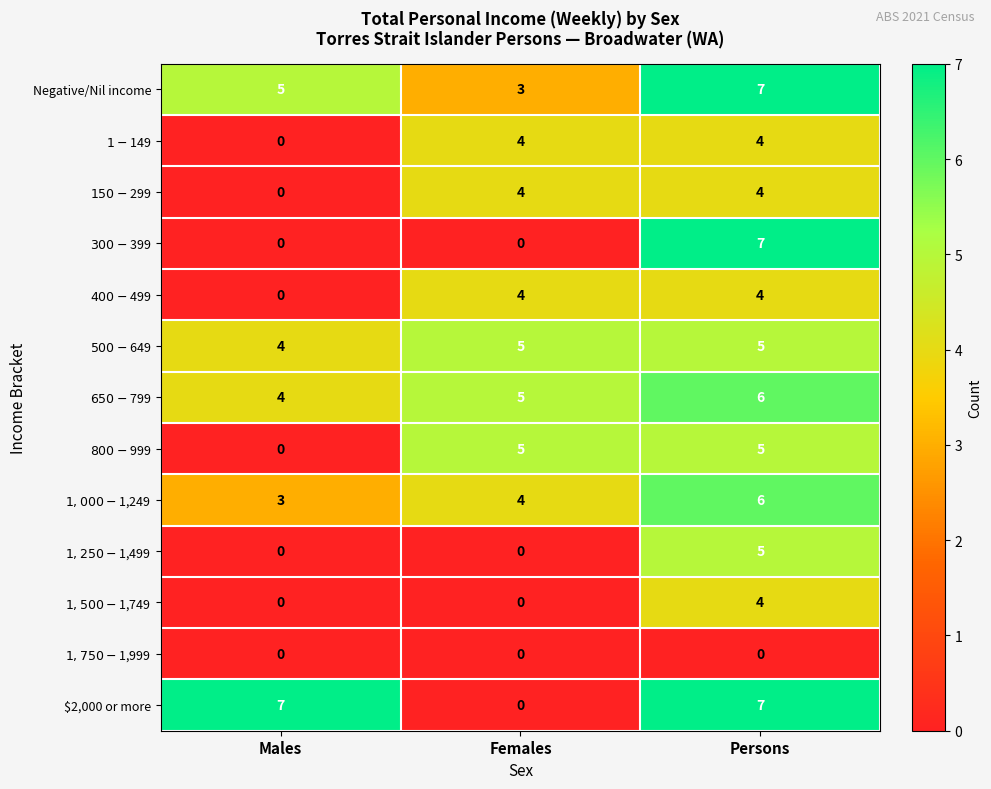

What is the maximum value shown in the chart?

7